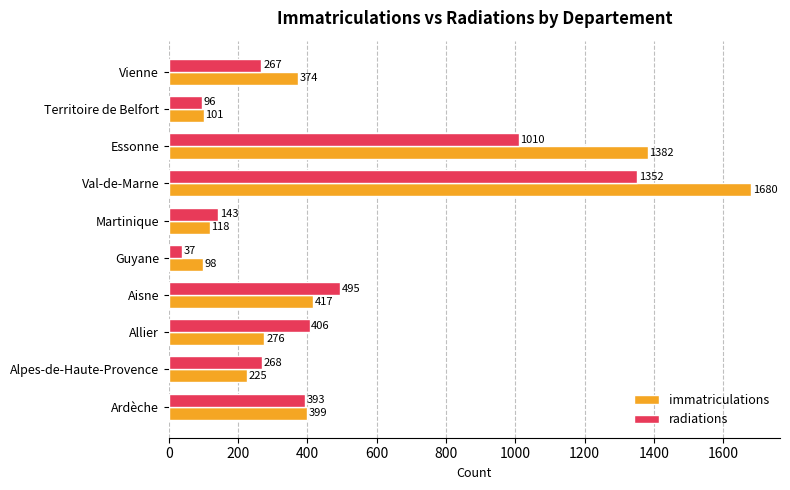

Rank the series by their maximum value, from lowest to highest.

radiations, immatriculations